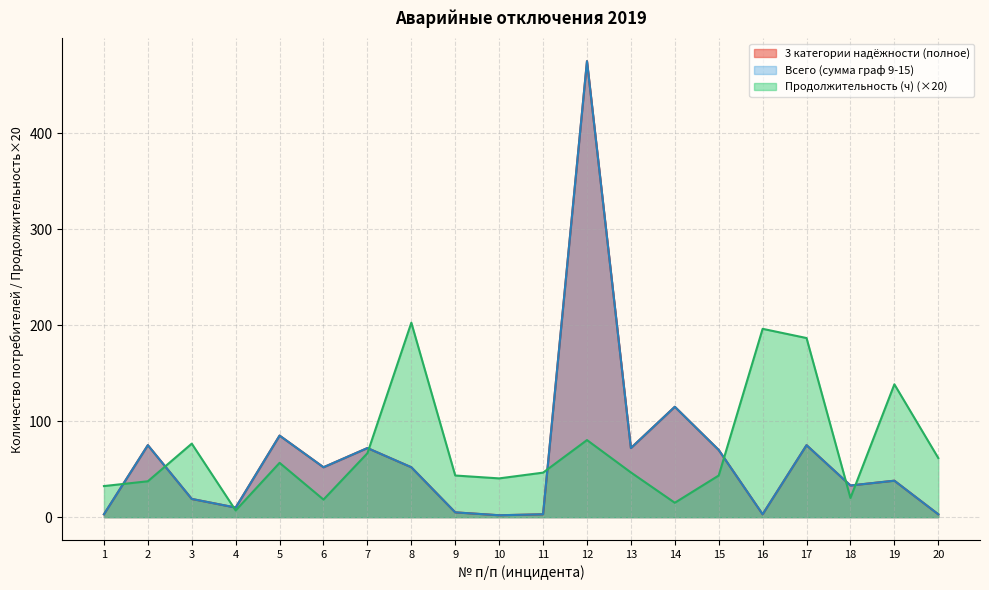

What is the minimum value for Продолжительность (ч)?

7.0